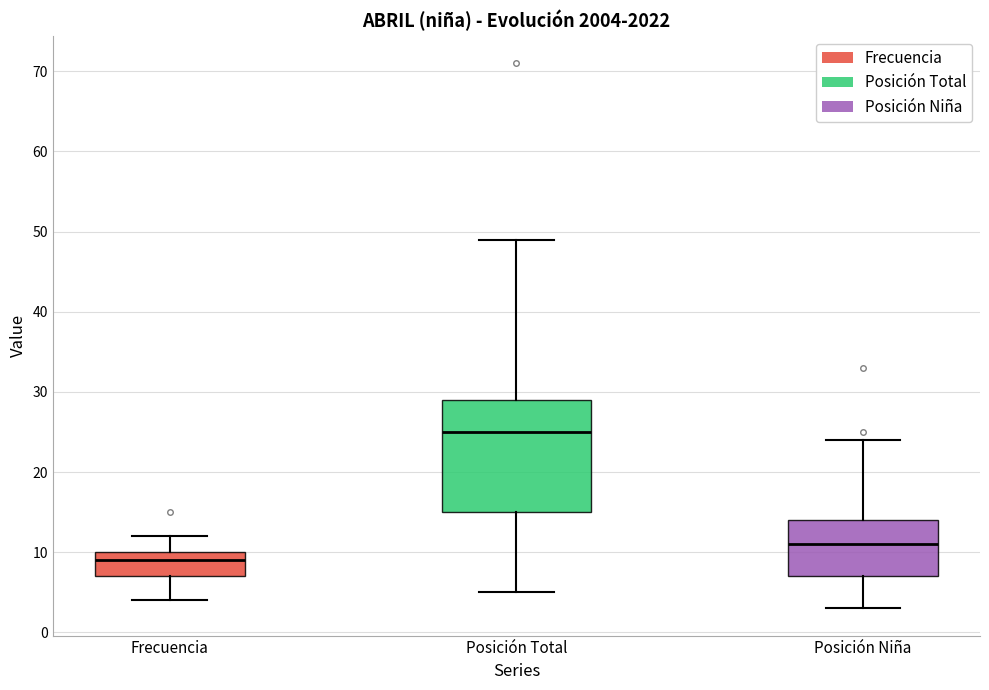

Reading left to right, transcribe this box plot: for each box, give where its median line is, the range the box spans, and where its two whiskers end, as read against the y-axis. The values are not printed on the chart, so give them approximately, as read against the axis.

Frecuencia: median 9, box 7 to 10, whiskers 4 to 12
Posición Total: median 25, box 15 to 29, whiskers 5 to 49
Posición Niña: median 11, box 7 to 14, whiskers 3 to 24